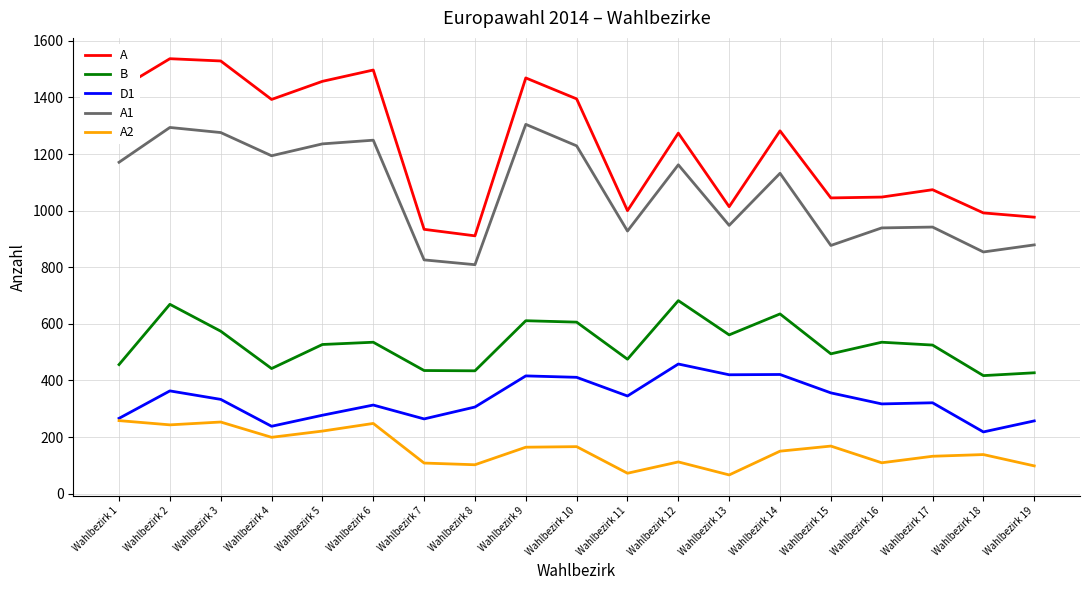

Which series changed the most between Wahlbezirk 8 and Wahlbezirk 17?

A